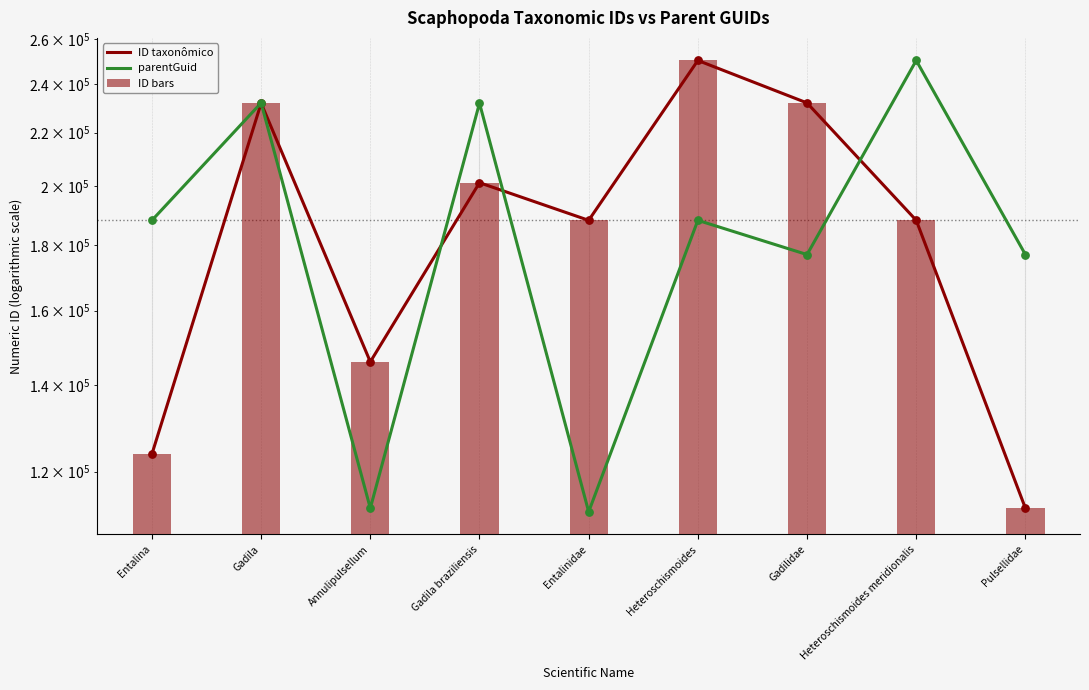

Which series has the widest spread of Y values?

parentGuid